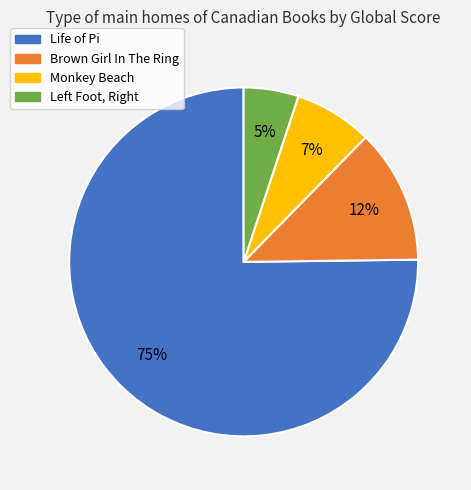

To the nearest percent, what is the difference between the Brown Girl In The Ring and Monkey Beach slice percentages?

5%